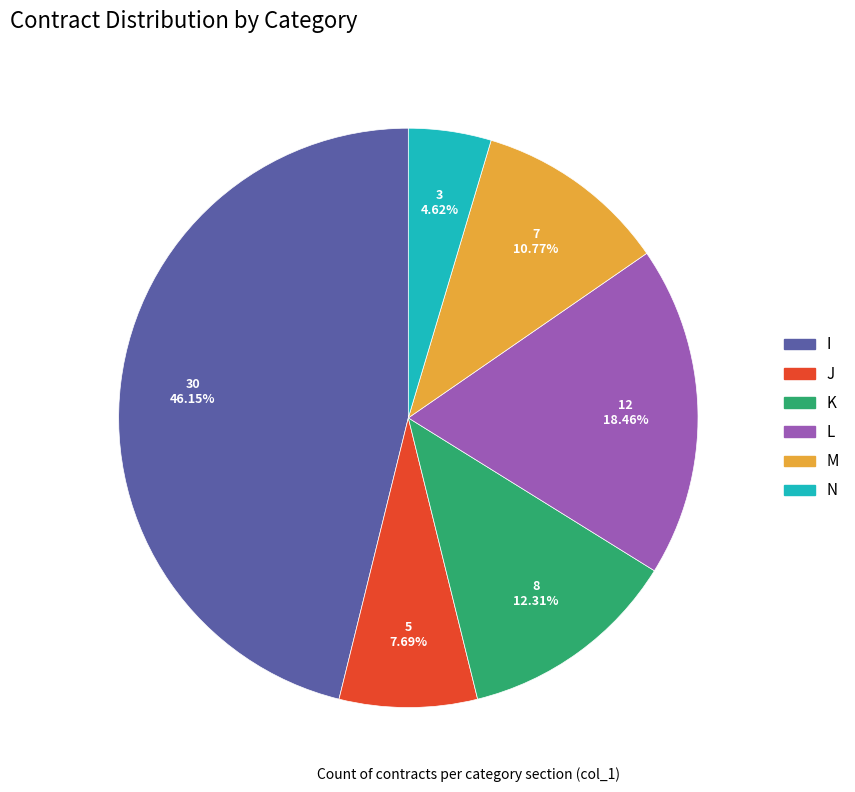

Between L and J, which is larger?

L